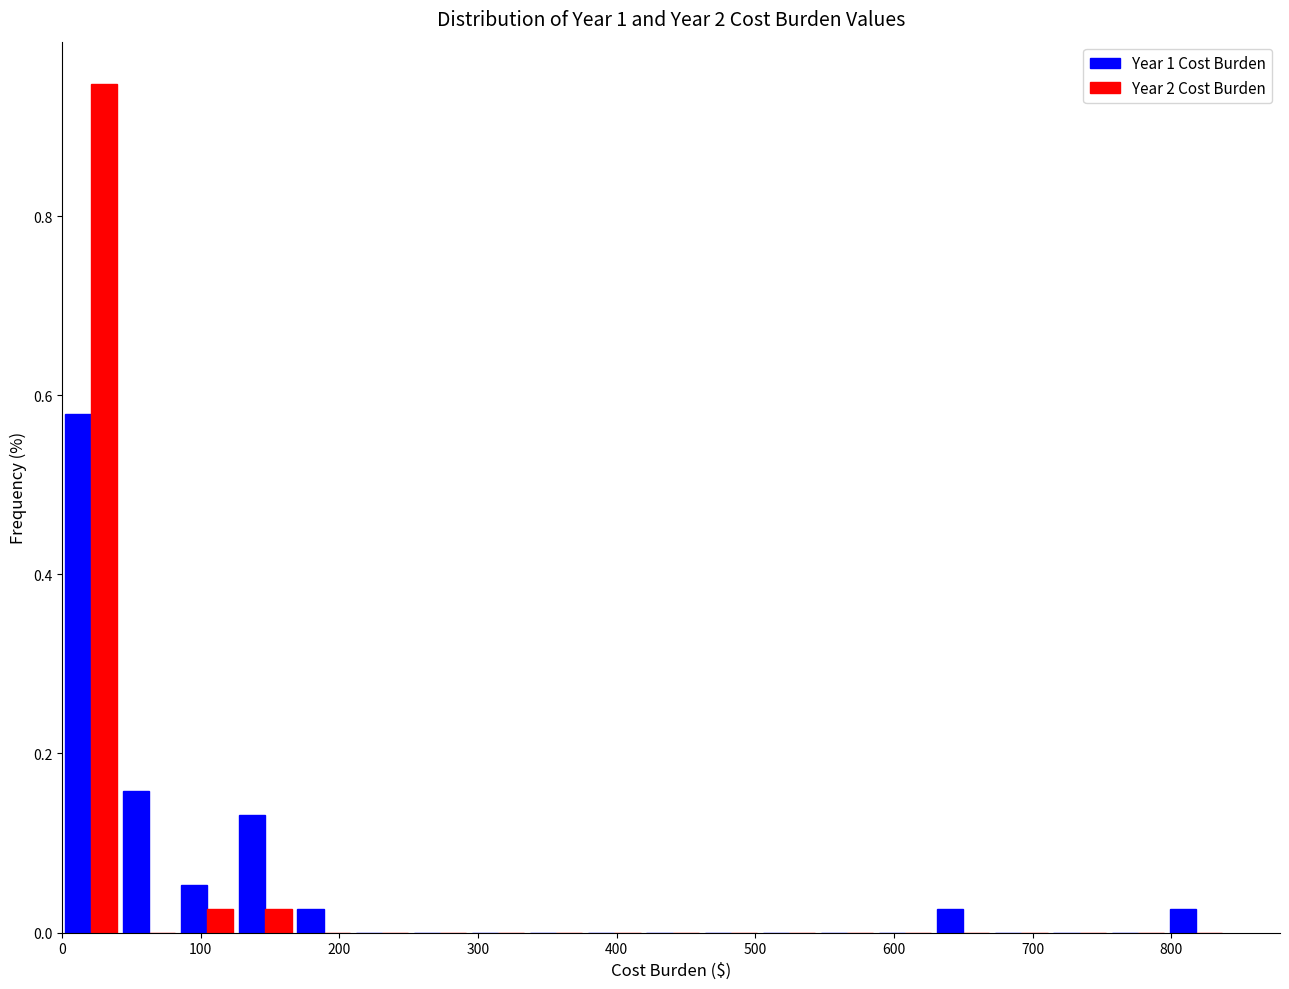

Reading left to right, transcribe this chart: for each range on the x-axis, give the height of each series' bar. Neither the bar edges nor the heights are printed on the chart, so give them approximately, as read against the axes.

0 to 40: Year 1 Cost Burden=0.58	Year 2 Cost Burden=0.94
40 to 80: Year 1 Cost Burden=0.16	Year 2 Cost Burden=0
80 to 130: Year 1 Cost Burden=0.06	Year 2 Cost Burden=0.02
130 to 170: Year 1 Cost Burden=0.14	Year 2 Cost Burden=0.02
170 to 210: Year 1 Cost Burden=0.02	Year 2 Cost Burden=0
210 to 250: Year 1 Cost Burden=0	Year 2 Cost Burden=0
250 to 290: Year 1 Cost Burden=0	Year 2 Cost Burden=0
290 to 340: Year 1 Cost Burden=0	Year 2 Cost Burden=0
340 to 380: Year 1 Cost Burden=0	Year 2 Cost Burden=0
380 to 420: Year 1 Cost Burden=0	Year 2 Cost Burden=0
420 to 460: Year 1 Cost Burden=0	Year 2 Cost Burden=0
460 to 500: Year 1 Cost Burden=0	Year 2 Cost Burden=0
500 to 550: Year 1 Cost Burden=0	Year 2 Cost Burden=0
550 to 590: Year 1 Cost Burden=0	Year 2 Cost Burden=0
590 to 630: Year 1 Cost Burden=0	Year 2 Cost Burden=0
630 to 670: Year 1 Cost Burden=0.02	Year 2 Cost Burden=0
670 to 710: Year 1 Cost Burden=0	Year 2 Cost Burden=0
710 to 750: Year 1 Cost Burden=0	Year 2 Cost Burden=0
750 to 800: Year 1 Cost Burden=0	Year 2 Cost Burden=0
800 to 840: Year 1 Cost Burden=0.02	Year 2 Cost Burden=0